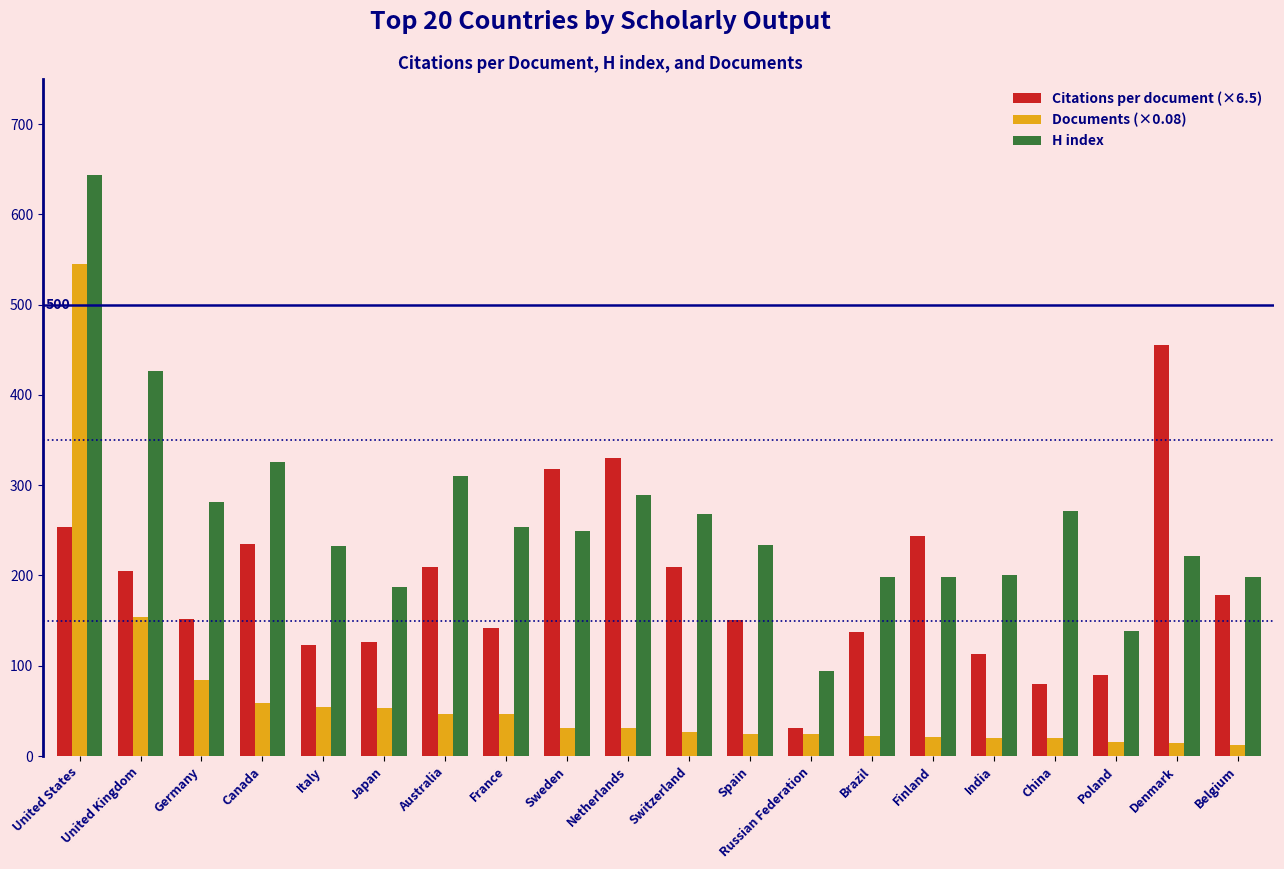

Between Italy and Poland, which series saw the biggest shift?

H index